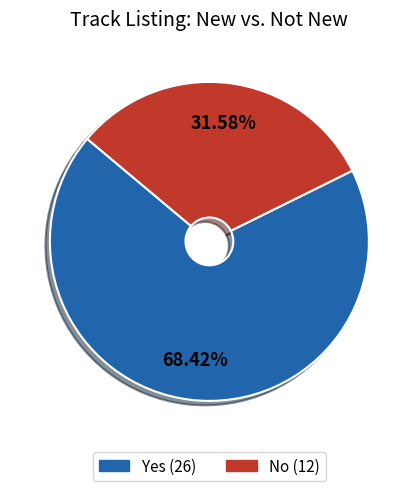

Count the number of slices in the pie.

2